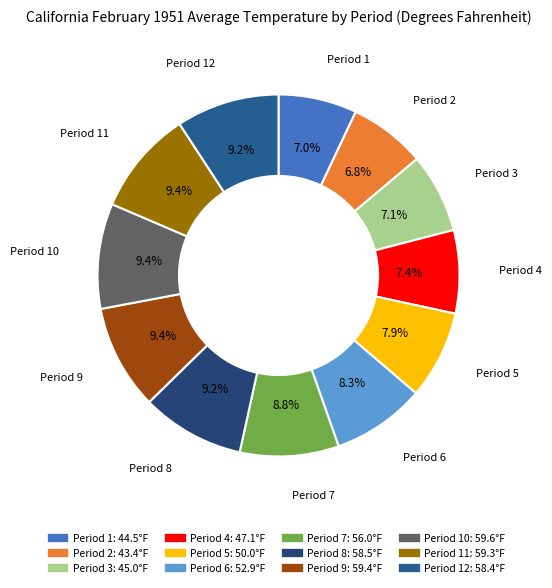

Count the number of slices in the pie.

12